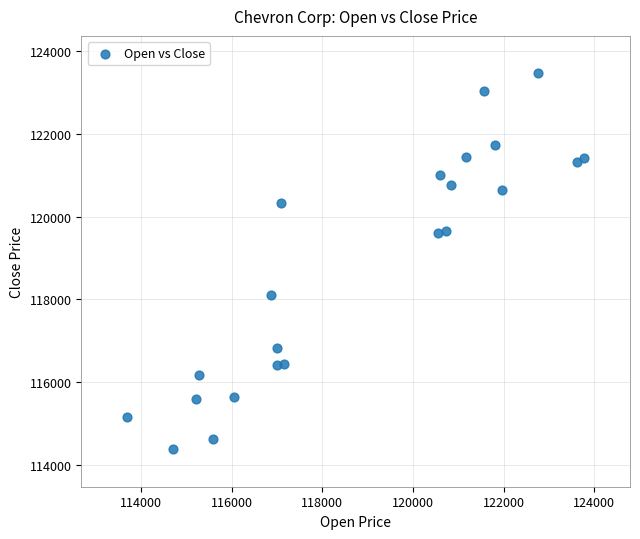

What is the range of X values (max minus min)?

10090